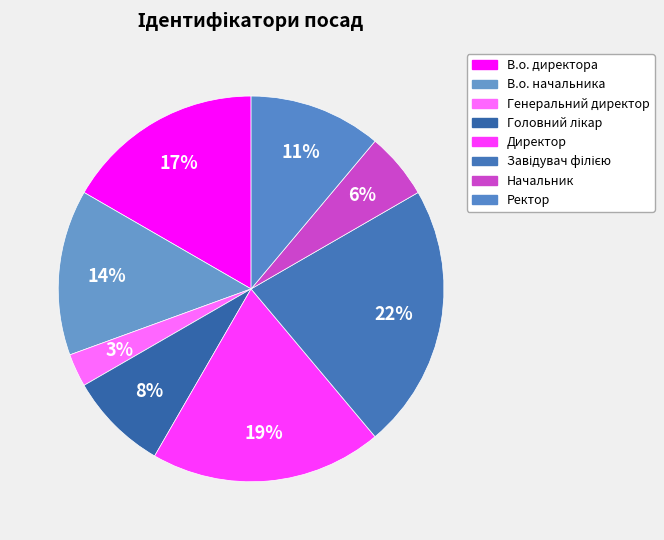

Approximately how many times larger is the value at Начальник compared to Ректор?

0.5